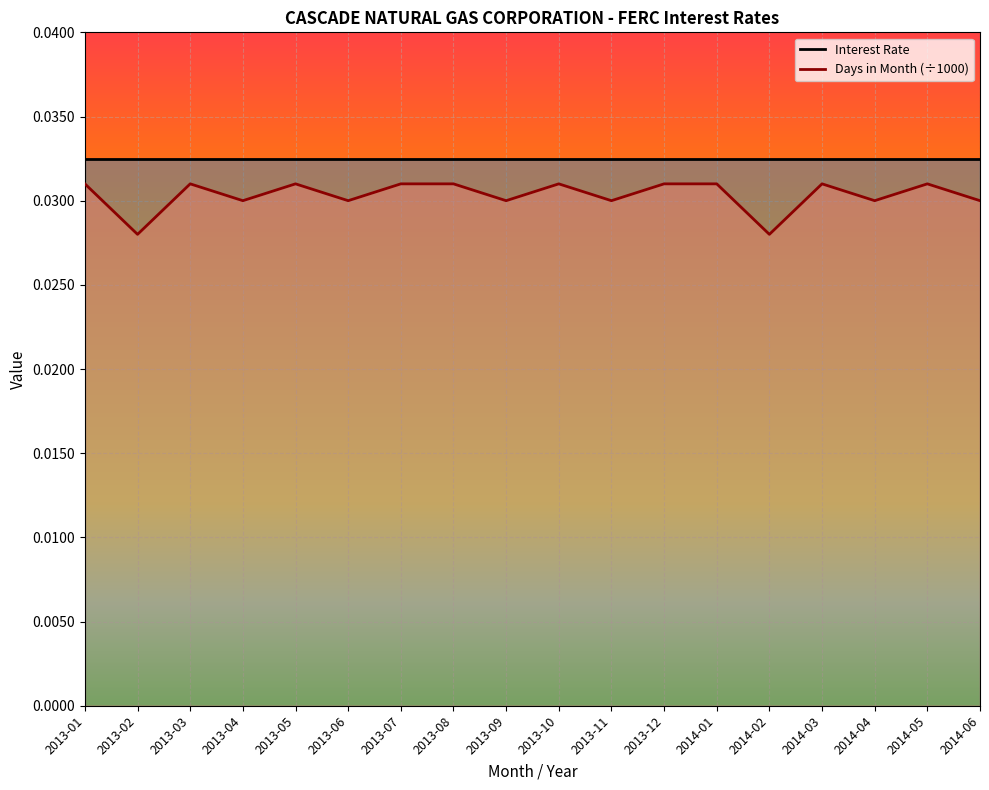

Is it true that Days in Month (÷1000) equals 0.0 at 2013-02?

True